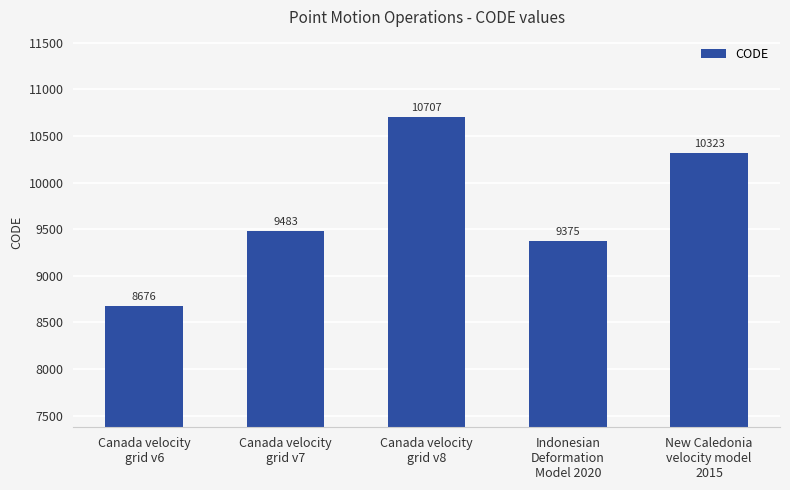

Rank the categories by value from lowest to highest.

Canada velocity
grid v6, Indonesian
Deformation
Model 2020, Canada velocity
grid v7, New Caledonia
velocity model
2015, Canada velocity
grid v8